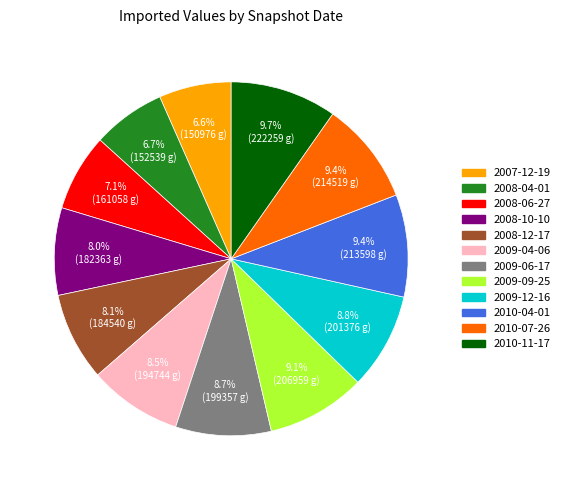

To the nearest percent, what is the difference between the largest and smallest slice percentages?

3%